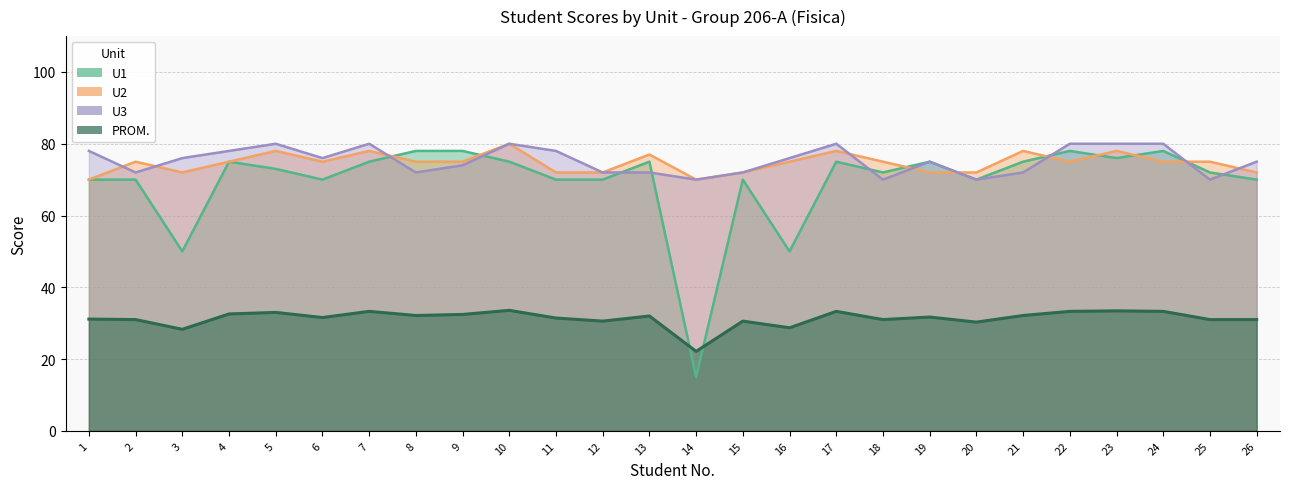

True or false: U1 has a value of 78.0 at 24.

True